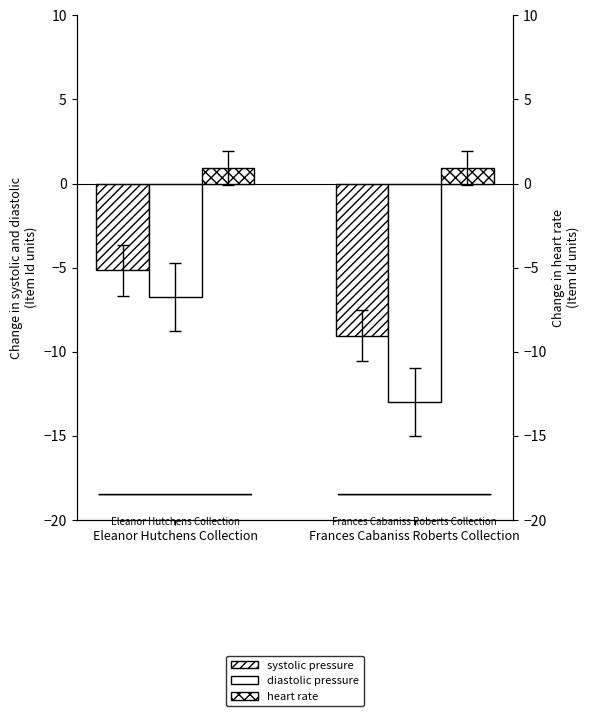

At which label does diastolic pressure reach its peak?

Eleanor Hutchens Collection